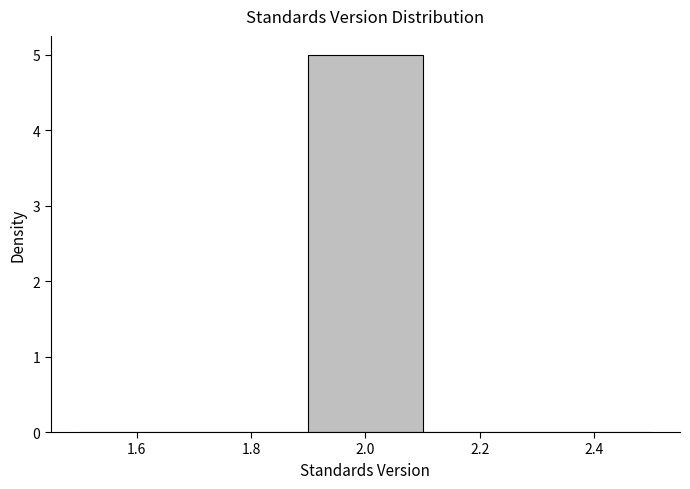

Reading left to right, list every bar in this chart as the range it spans on the x-axis followed by its height. The values are not printed on the chart, so give them approximately, as read against the axis.

1.5 to 1.7: 0
1.7 to 1.9: 0
1.9 to 2.1: 5
2.1 to 2.3: 0
2.3 to 2.5: 0